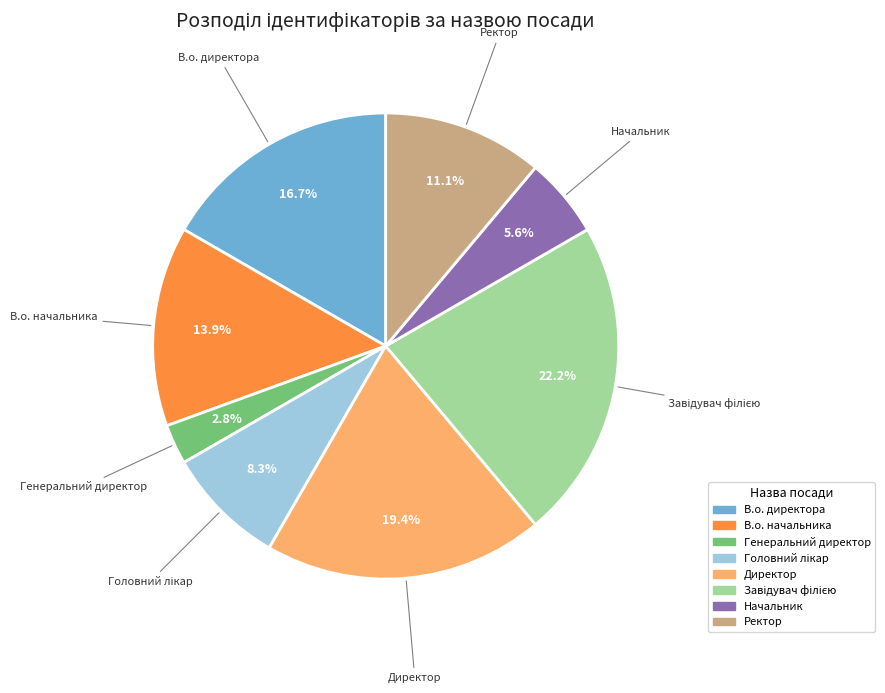

How many segments does this pie chart have?

8